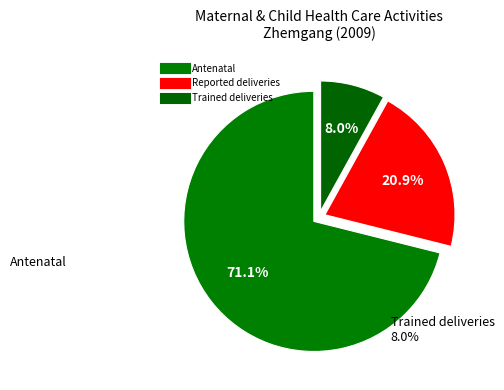

To the nearest percent, what is the difference between the largest and smallest slice percentages?

63%